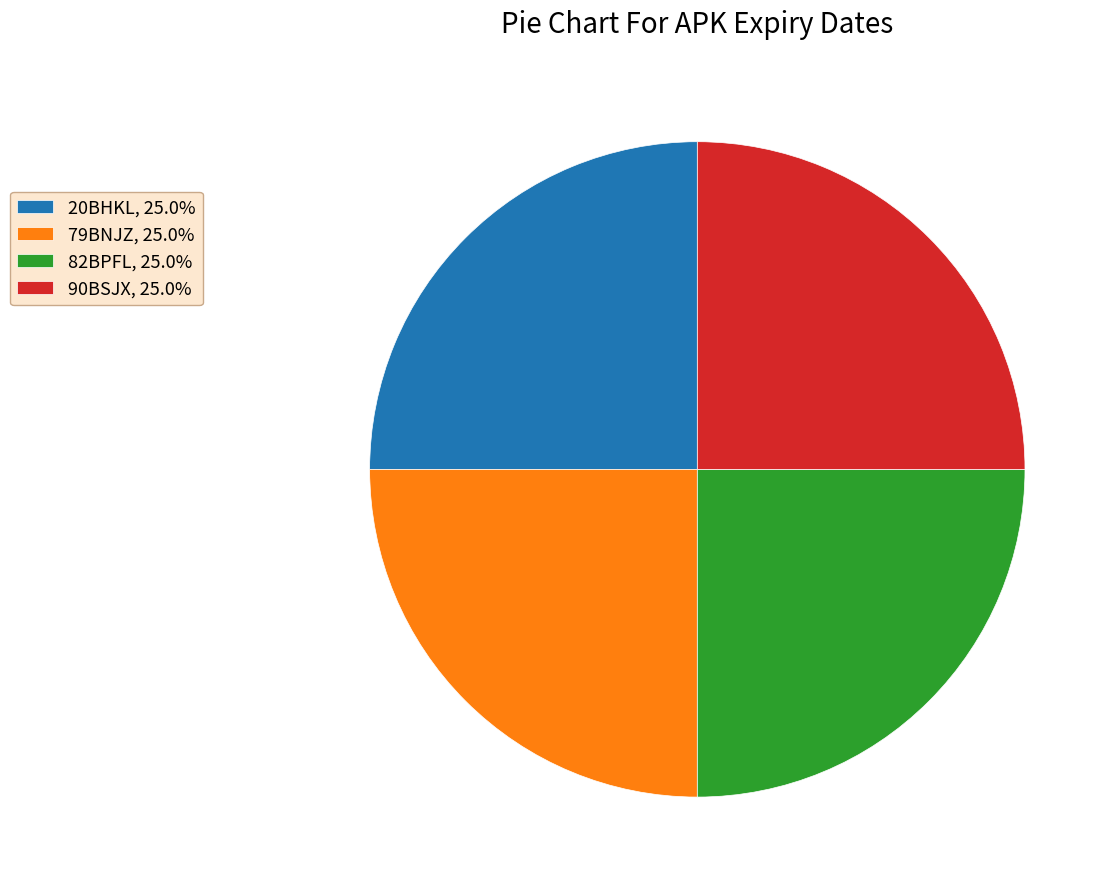

How many slices are in this pie chart?

4